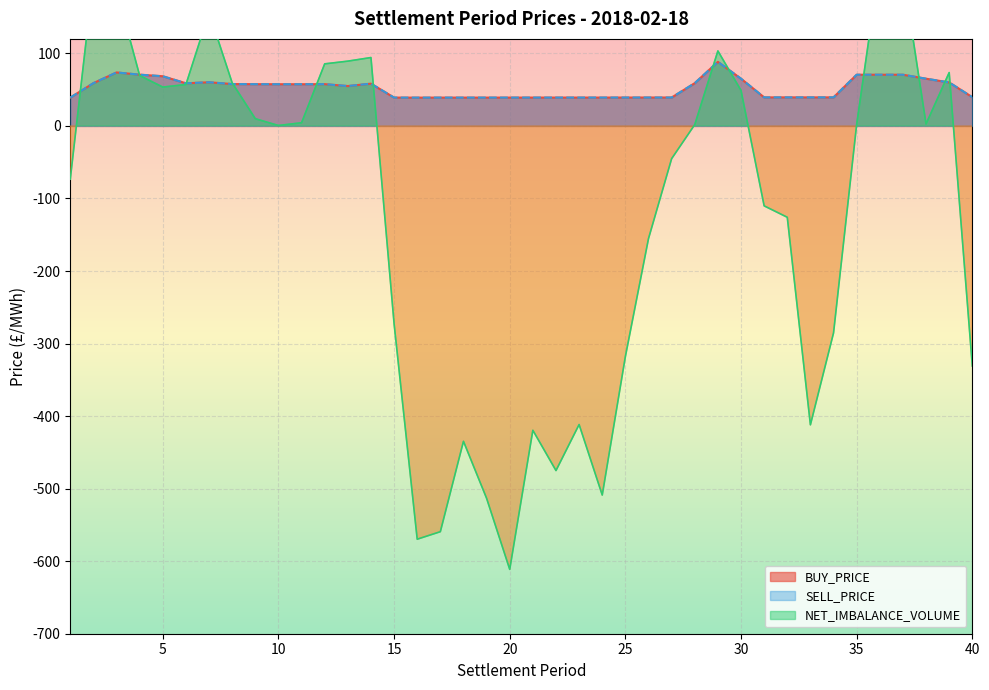

True or false: SELL_PRICE and BUY_PRICE cross at least once.

False